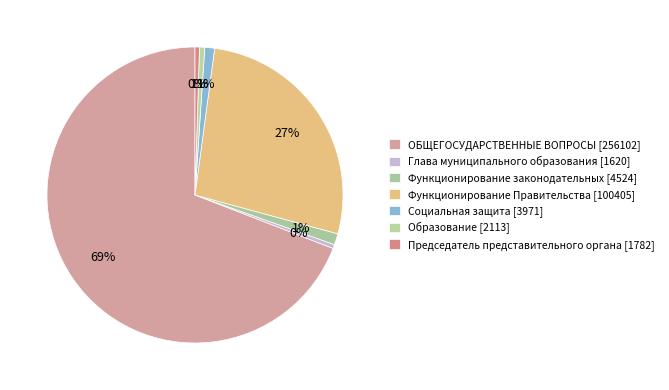

What percentage is the Социальная защита [3971] slice, to the nearest percent?

1%